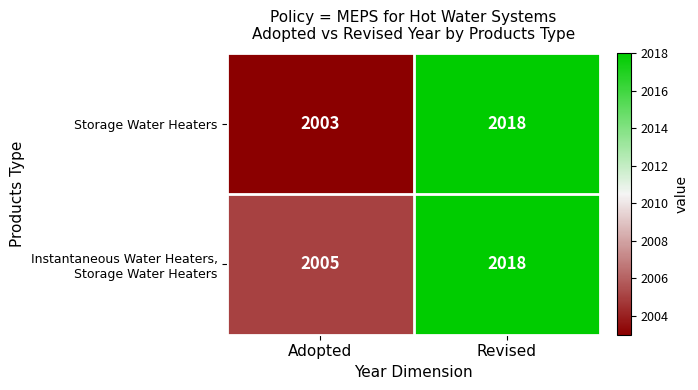

Rank the categories by Storage Water Heaters value from lowest to highest.

Adopted, Revised